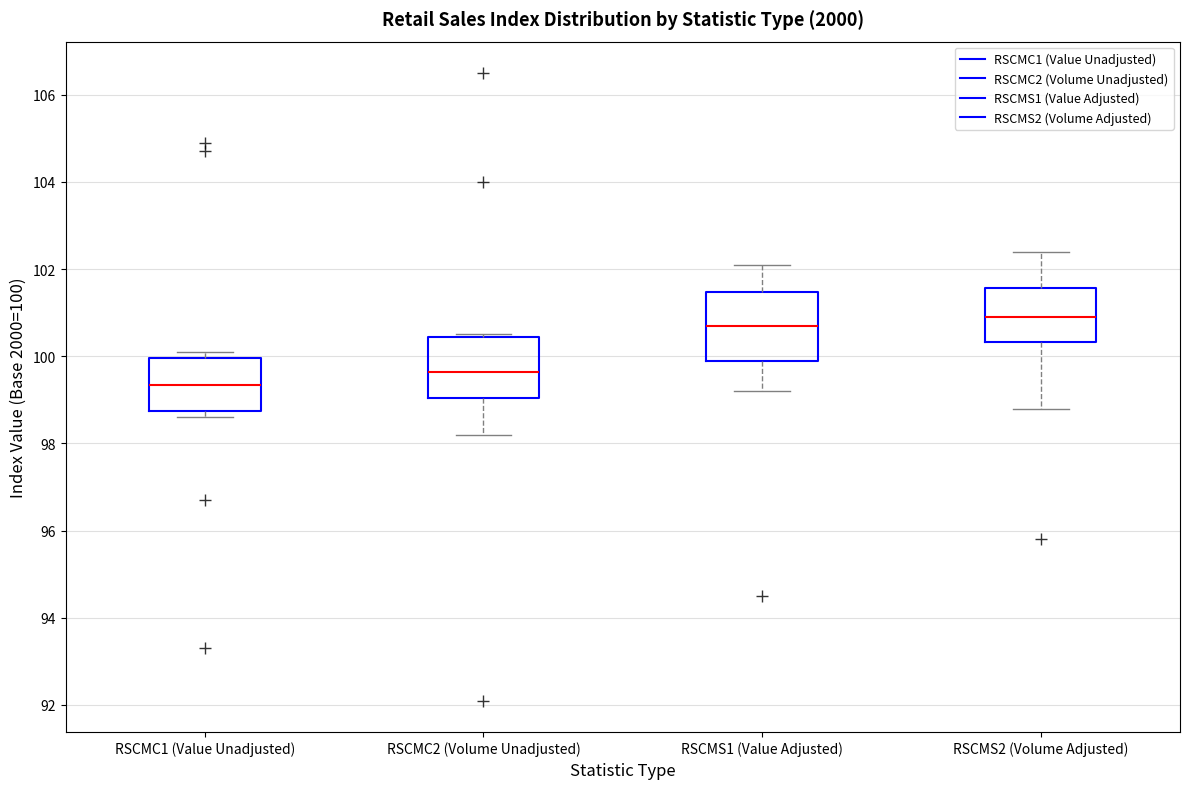

Where is the lower edge of the box for RSCMC2 (Volume Unadjusted) on the y-axis? The values are not printed on the chart, so give them approximately, as read against the axis.

99.0